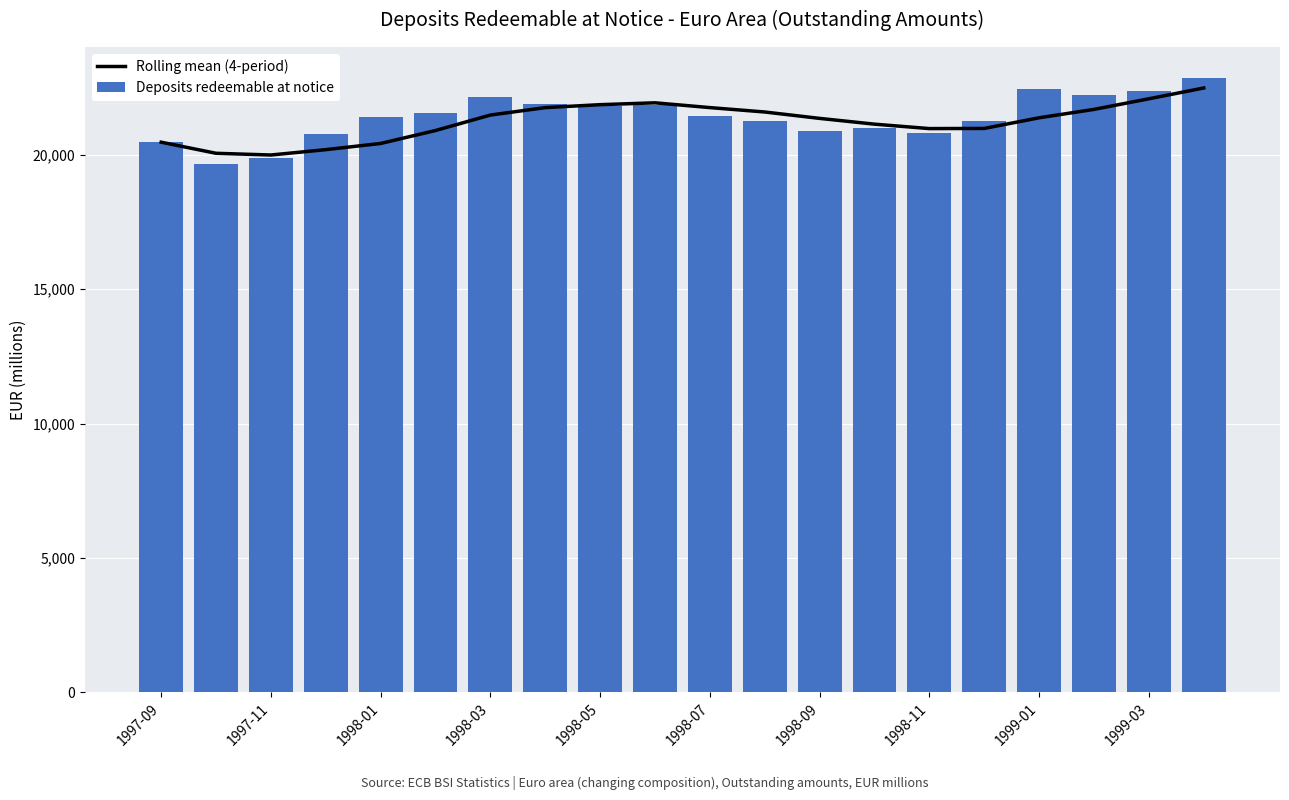

Which series has the largest total across all categories?

Deposits redeemable at notice